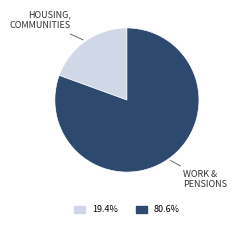

Does any single category account for the majority?

Yes